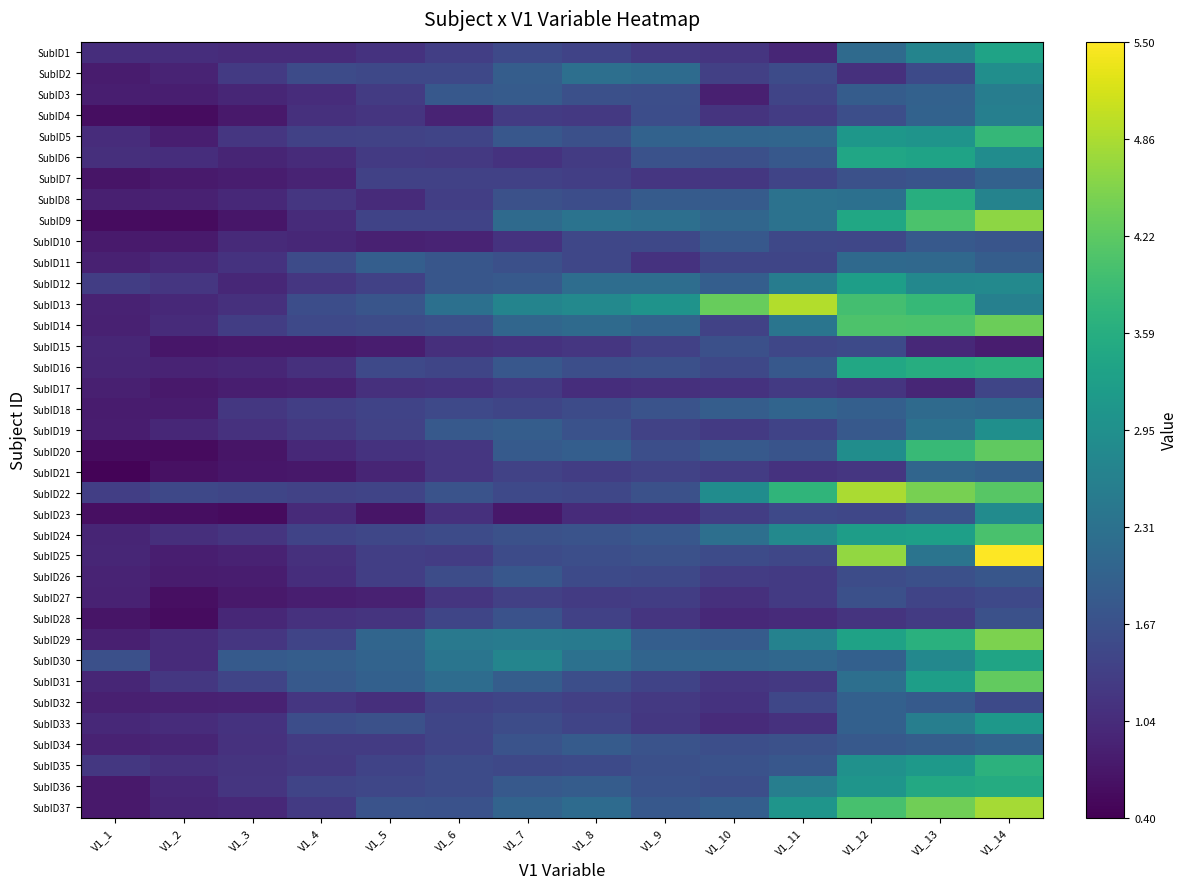

Which series has the widest spread of values?

SubID25